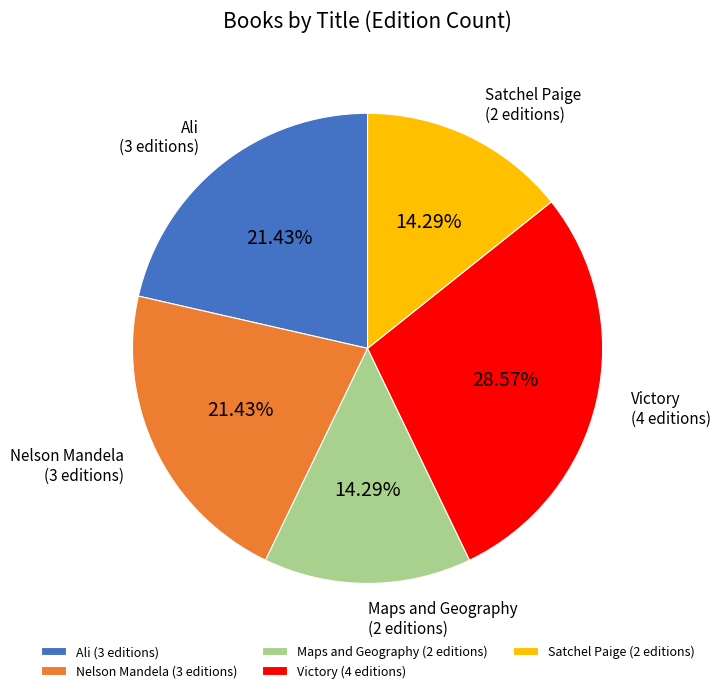

Approximately how many times larger is the value at Victory compared to Ali?

1.3